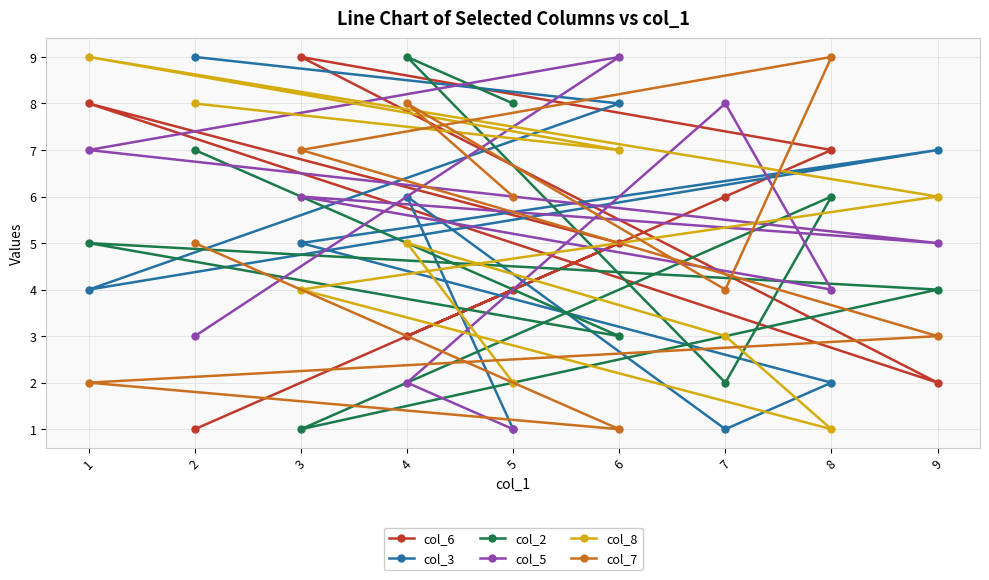

At how many categories does at least one series exceed 2?

9